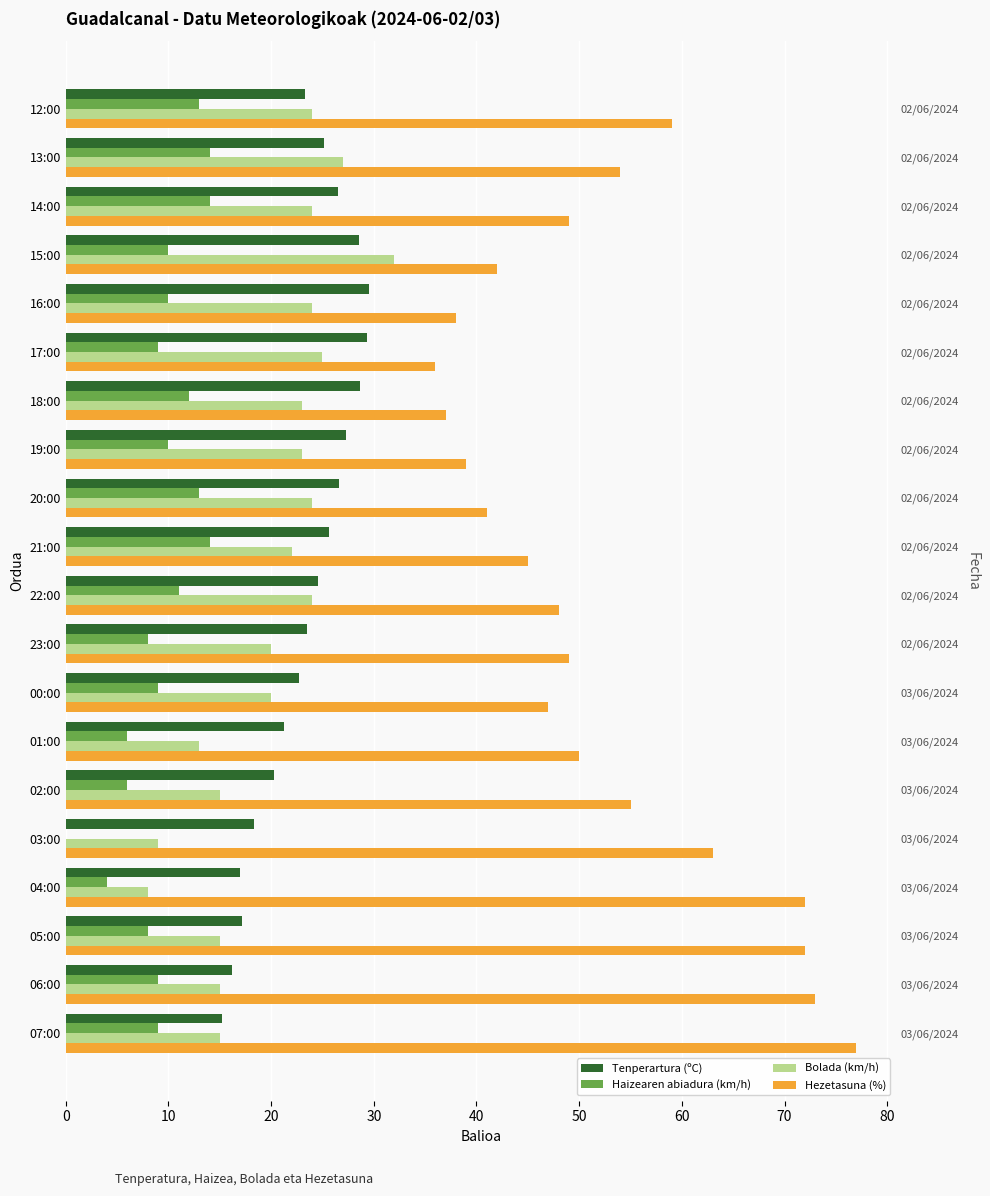

What is the difference between the highest and lowest values at 03:00?

63.0